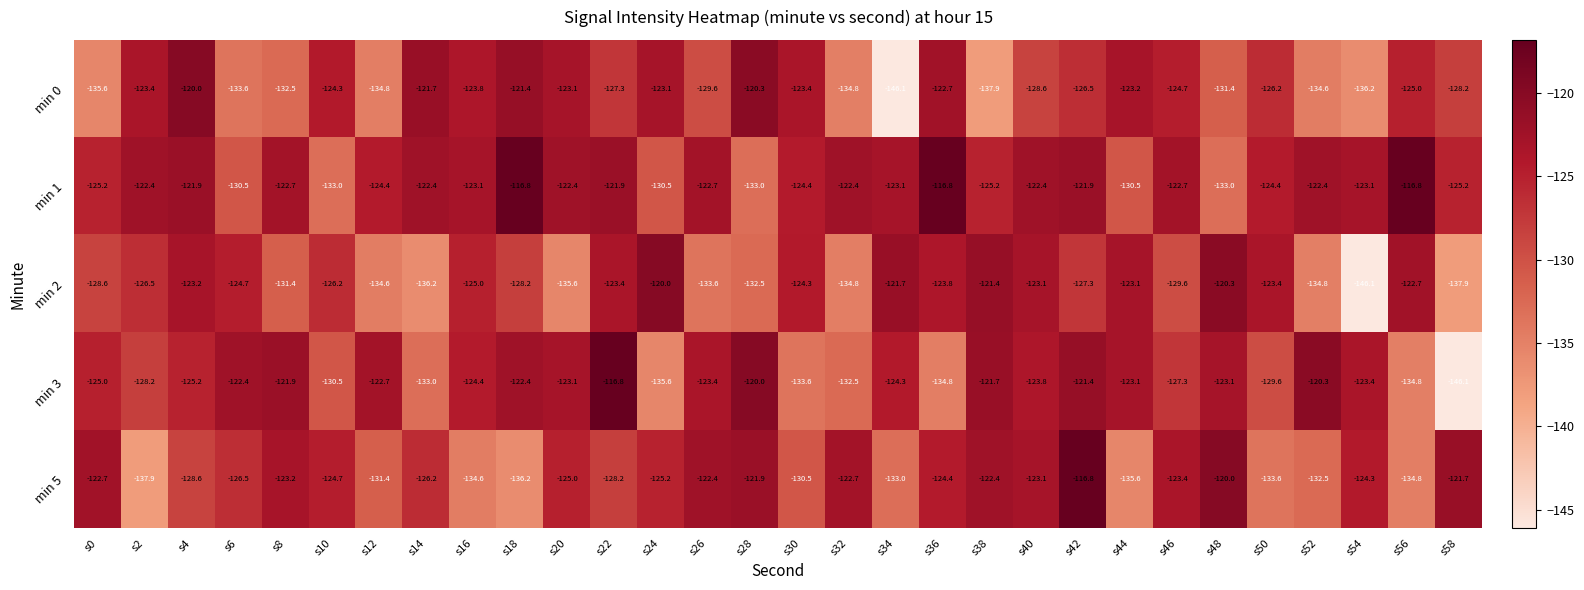

Which series has the largest range (max minus min)?

min 3